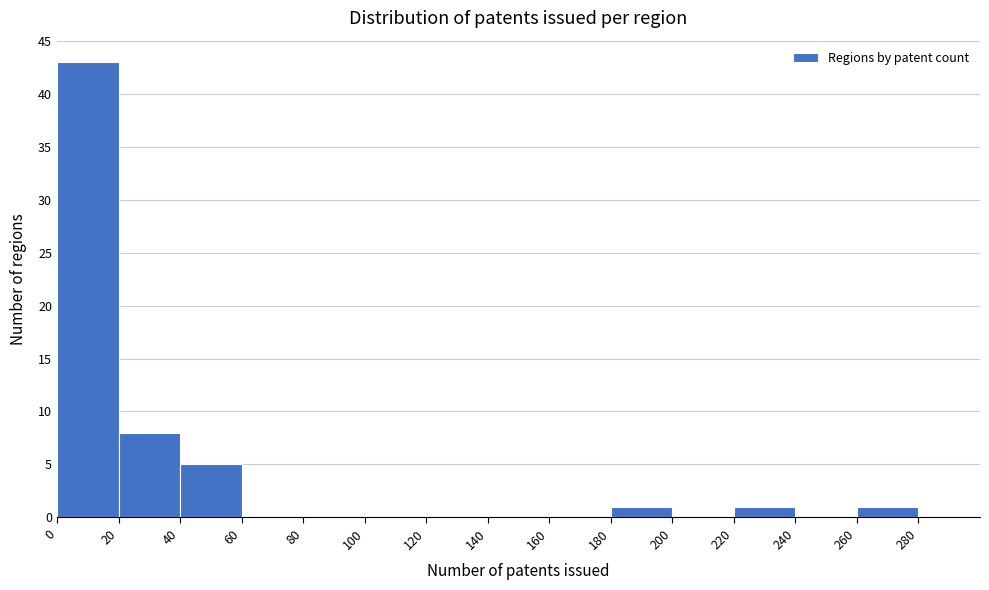

Reading left to right, transcribe this chart: for each bar, give the range it covers on the x-axis and its height. The values are not printed on the chart, so give them approximately, as read against the axis.

0 to 20: 43
20 to 40: 8
40 to 60: 5
60 to 80: 0
80 to 100: 0
100 to 120: 0
120 to 140: 0
140 to 160: 0
160 to 180: 0
180 to 200: 1
200 to 220: 0
220 to 240: 1
240 to 260: 0
260 to 280: 1
280 to 300: 0